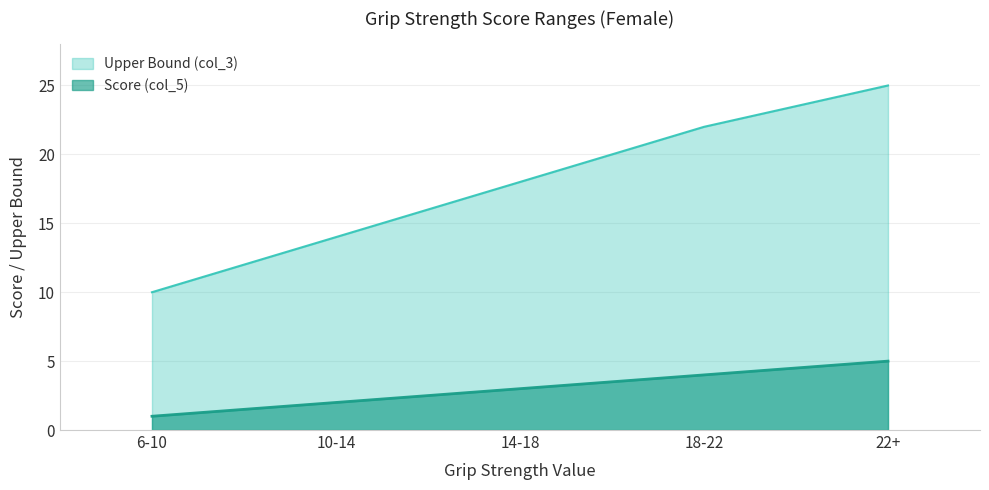

Where is the data nearest to the value 3?

14-18